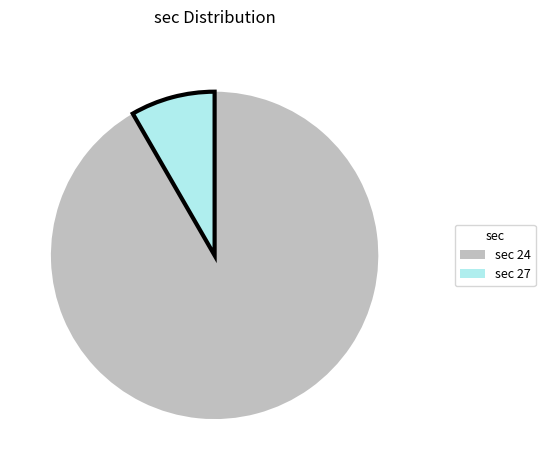

How many slices are in this pie chart?

2